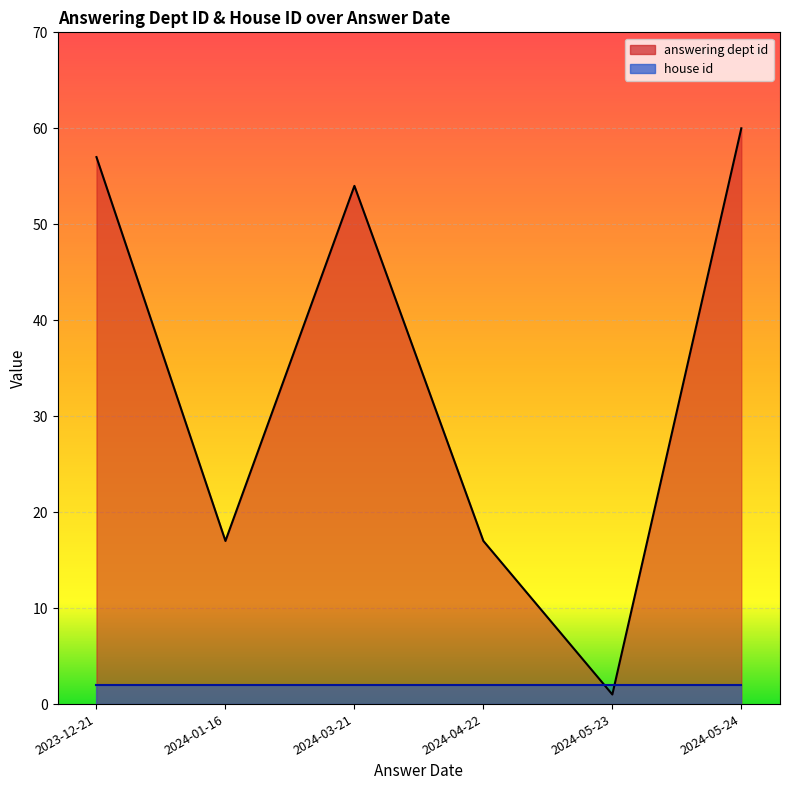

What is the difference between the maximum and second lowest values in the answering dept id series?

43